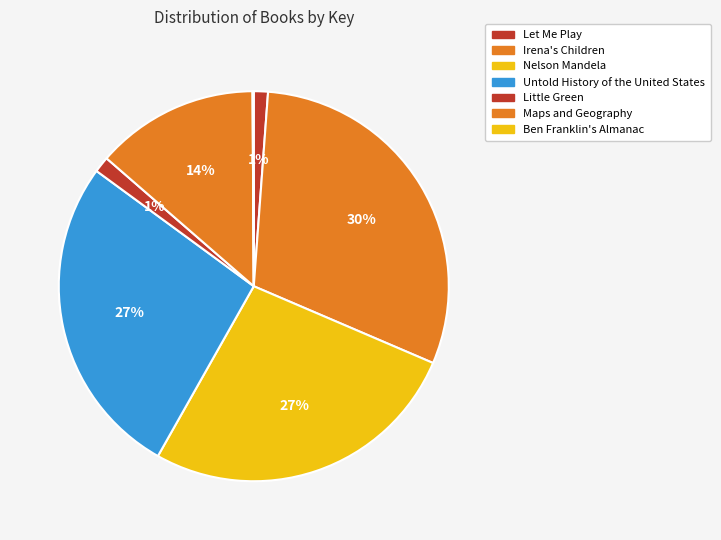

What is the largest slice in the pie chart?

Irena's Children